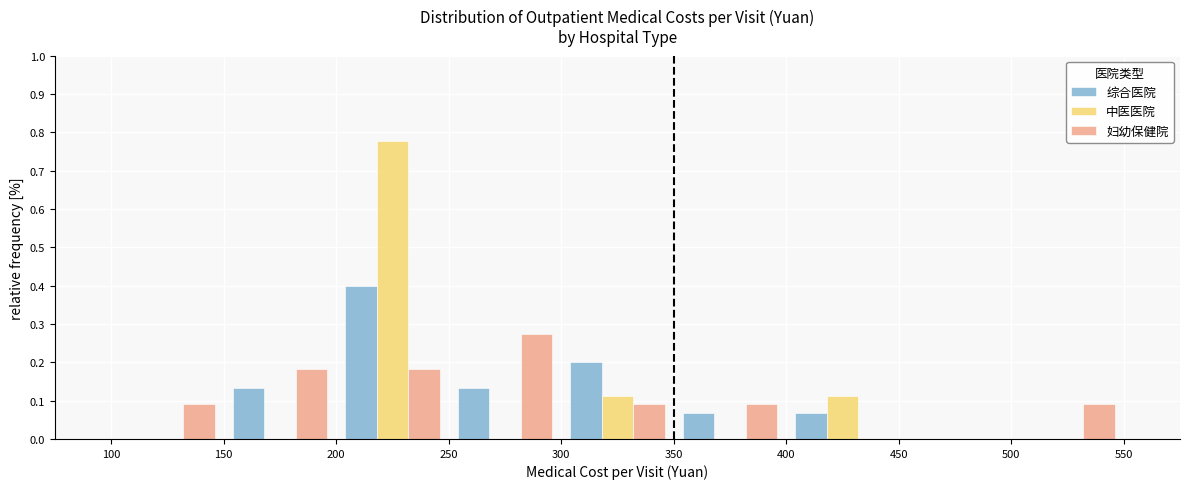

Reading left to right, list every range on the x-axis with the height of the bar of each series over it. The values are not printed on the chart, so give them approximately, as read against the axis.

100 to 150: 综合医院=0	中医医院=0	妇幼保健院=0.09
150 to 200: 综合医院=0.13	中医医院=0	妇幼保健院=0.18
200 to 250: 综合医院=0.40	中医医院=0.78	妇幼保健院=0.18
250 to 300: 综合医院=0.13	中医医院=0	妇幼保健院=0.27
300 to 350: 综合医院=0.20	中医医院=0.11	妇幼保健院=0.09
350 to 400: 综合医院=0.07	中医医院=0	妇幼保健院=0.09
400 to 450: 综合医院=0.07	中医医院=0.11	妇幼保健院=0
450 to 500: 综合医院=0	中医医院=0	妇幼保健院=0
500 to 550: 综合医院=0	中医医院=0	妇幼保健院=0.09